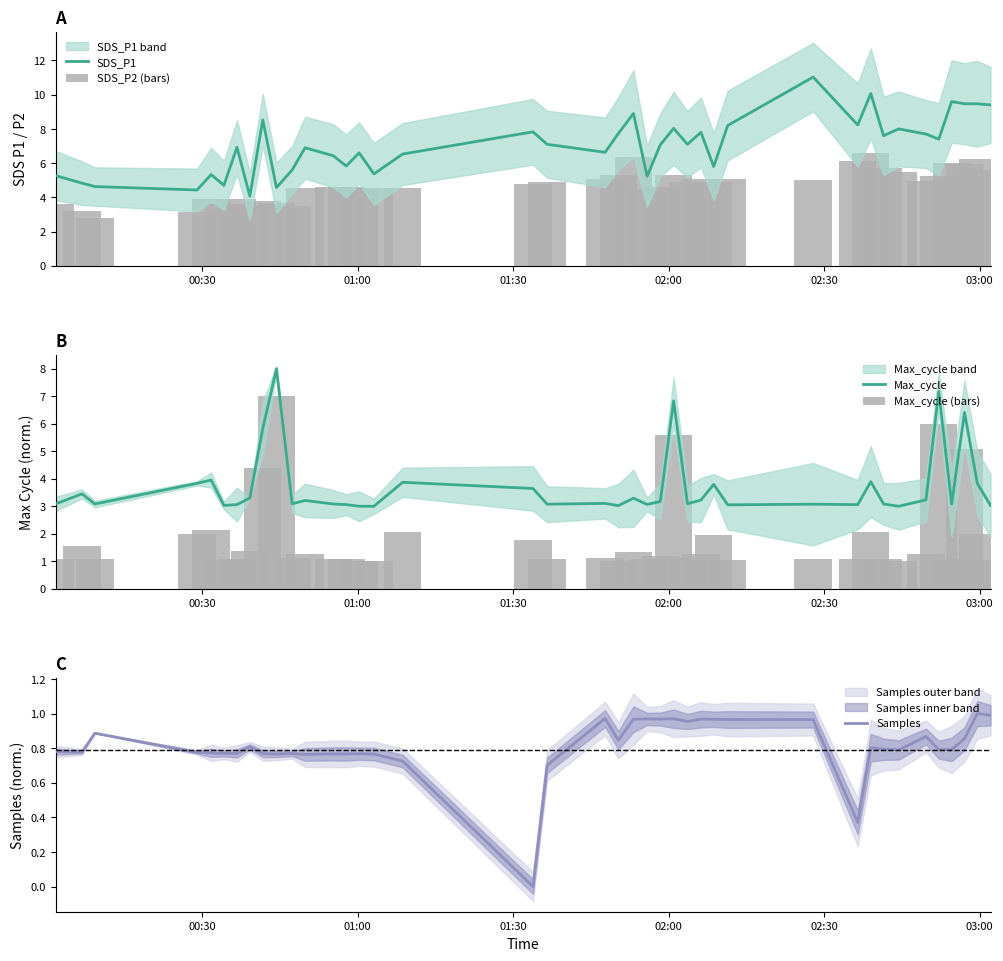

What are all the series names shown in the legend?

SDS_P1, SDS_P2 (bars), Max_cycle, Max_cycle (bars), Samples